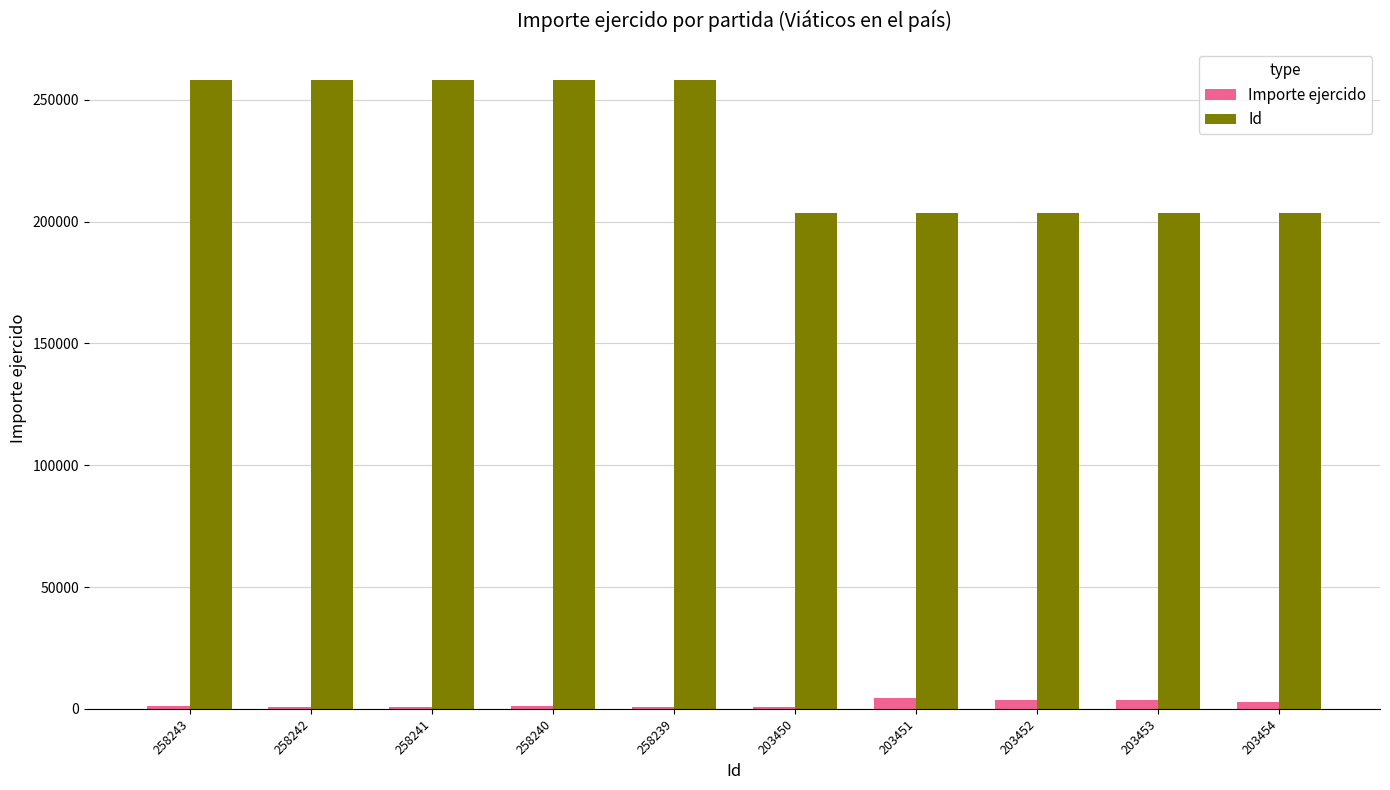

What are all the series names shown in the legend?

Importe ejercido, Id